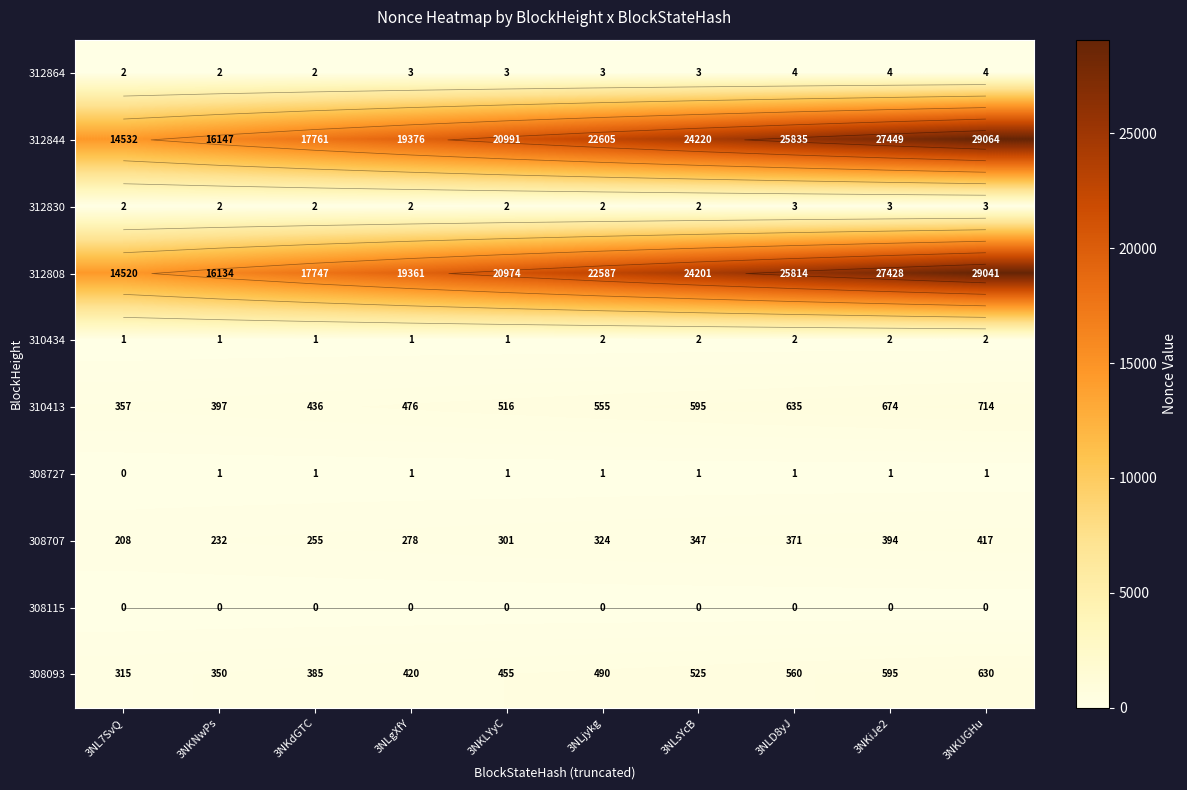

Which category has the highest value in the 310434 series?

3NKUGHu